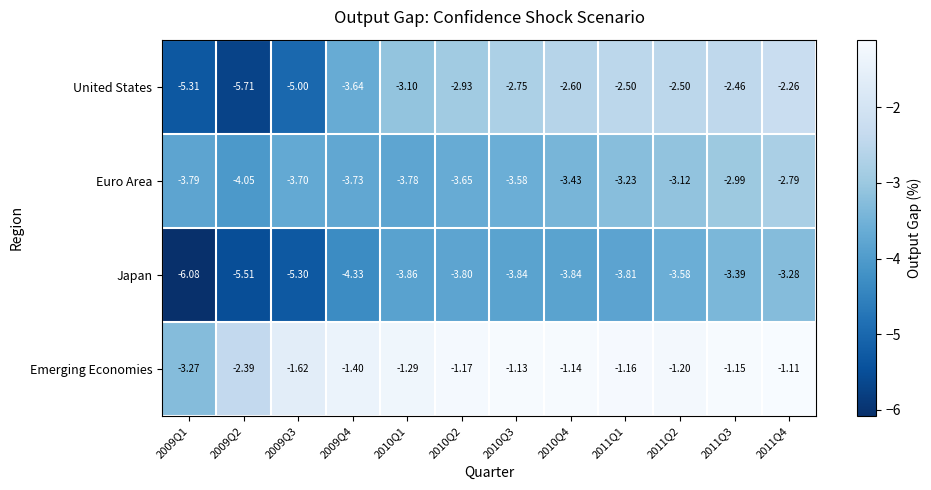

Which series has the largest range (max minus min)?

United States